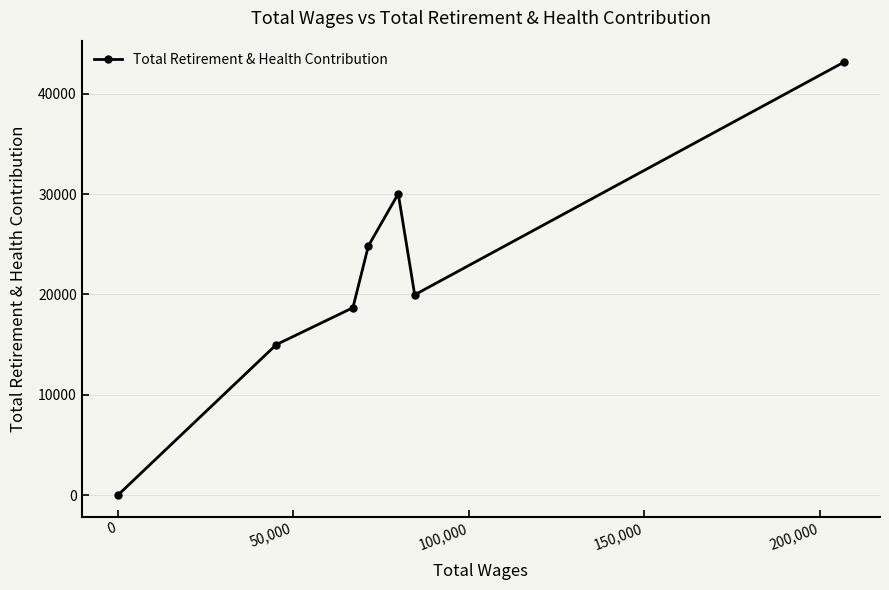

What is the sum of all values?

151611